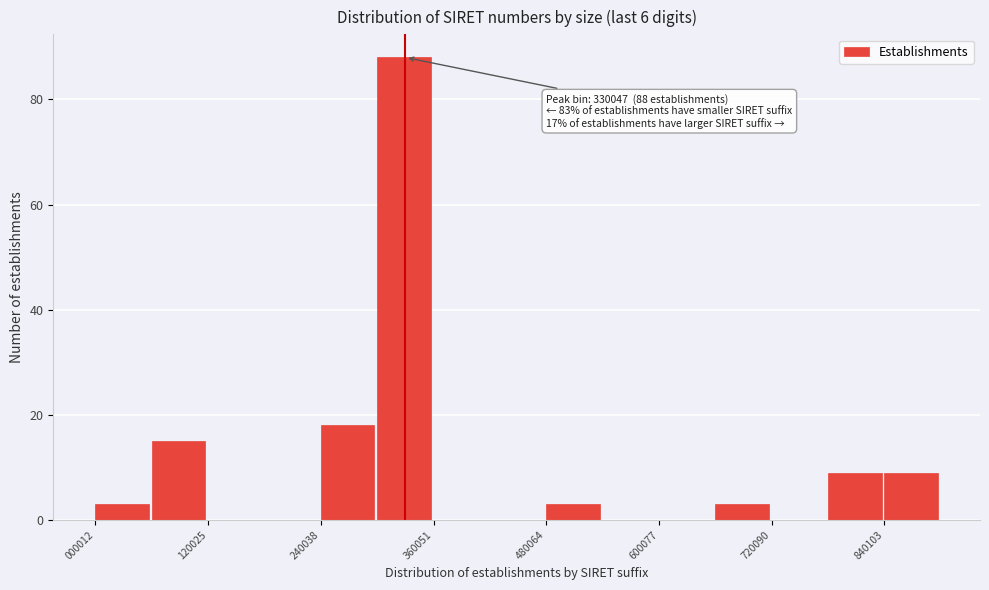

Read against the x-axis, roughly where is the centre of the tallest bar?

320000